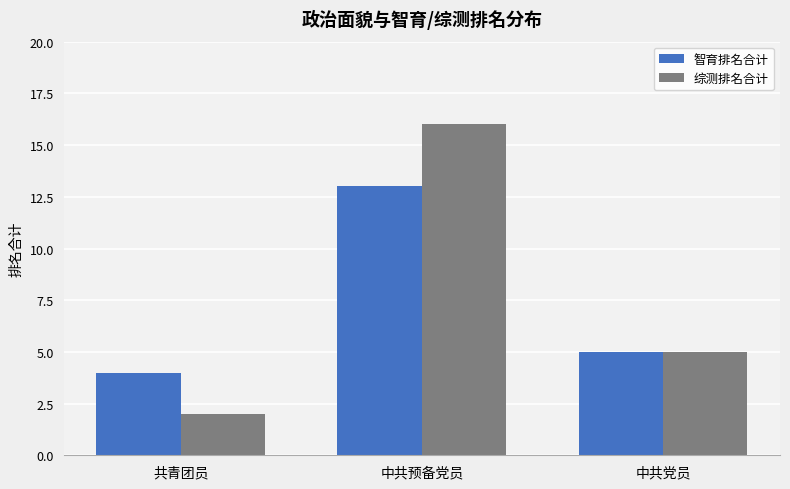

What is the minimum value shown in the chart?

2